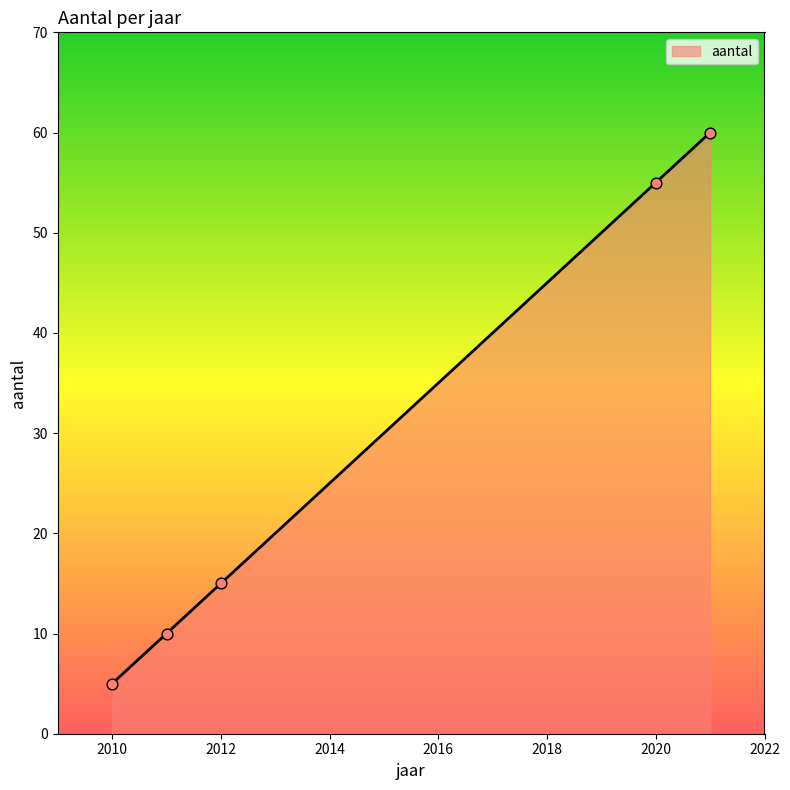

What is the difference between the maximum and minimum values?

55